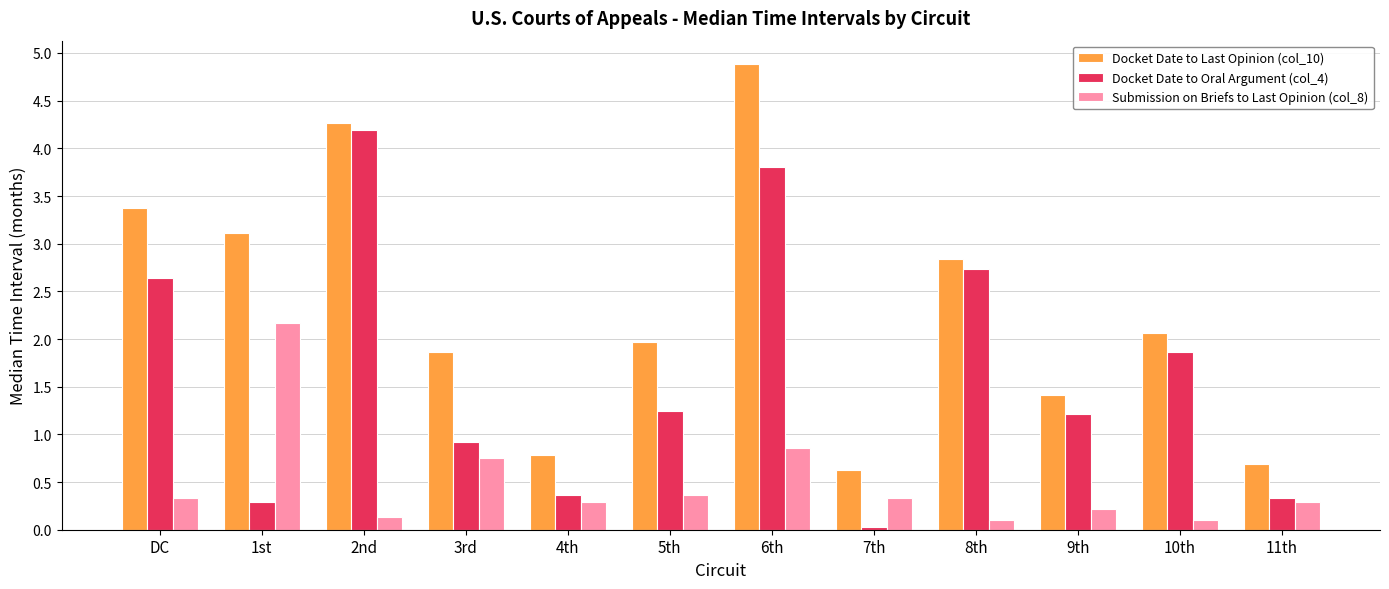

Which series changed the most between 3rd and 8th?

Docket Date to Oral Argument (col_4)